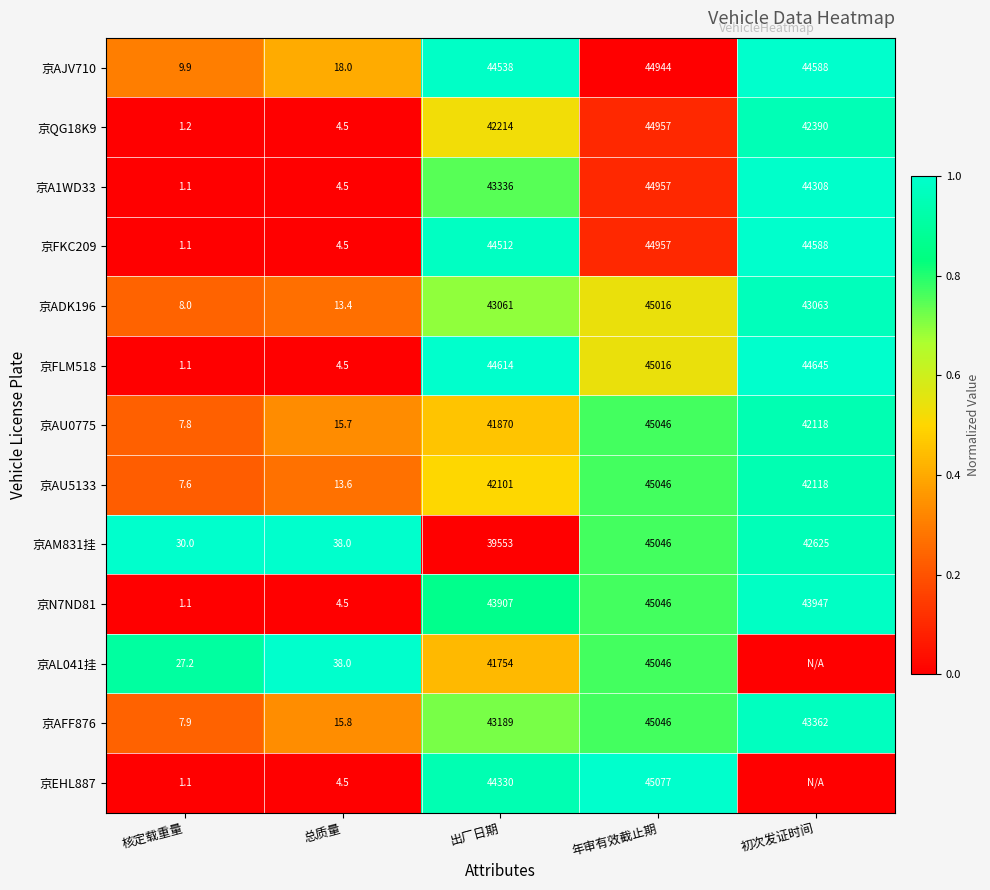

Rank the series at 出厂日期 from lowest to highest value.

京AM831挂, 京AL041挂, 京AU0775, 京AU5133, 京QG18K9, 京ADK196, 京AFF876, 京A1WD33, 京N7ND81, 京EHL887, 京FKC209, 京AJV710, 京FLM518